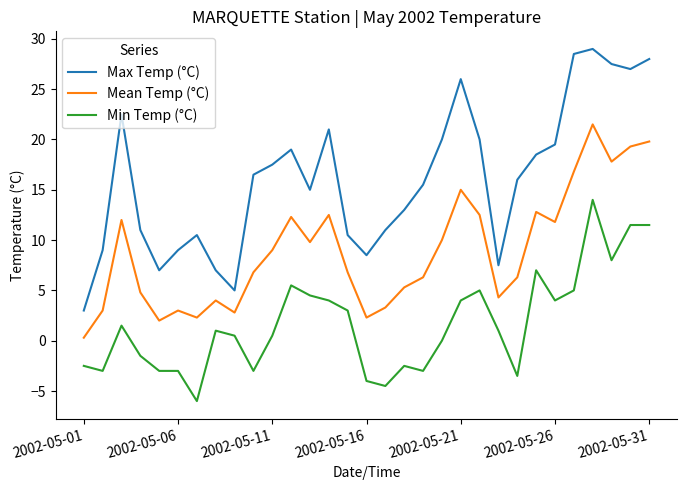

Count the number of categories in the chart.

31